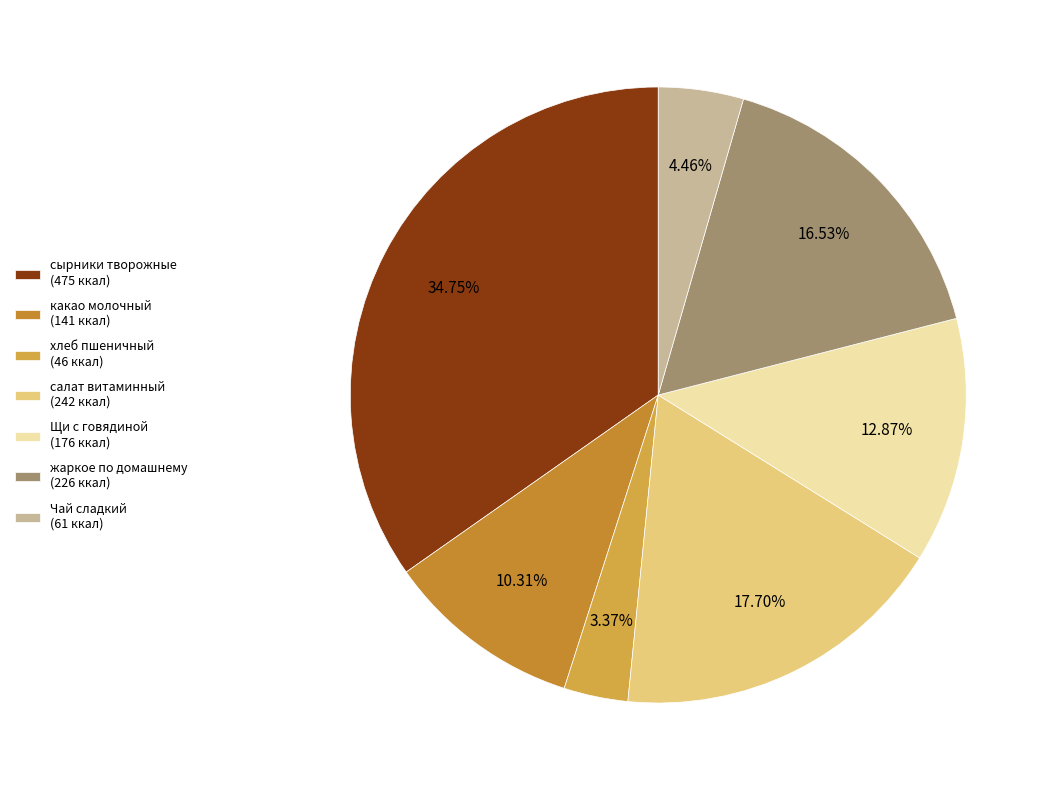

How many slices are in this pie chart?

7